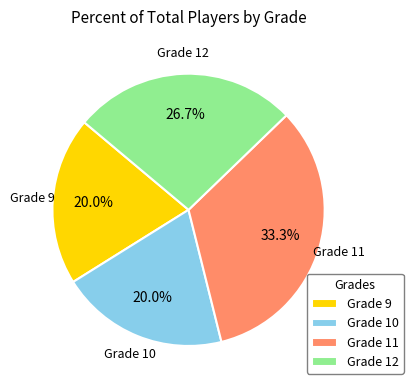

Which slice is the largest?

Grade 11